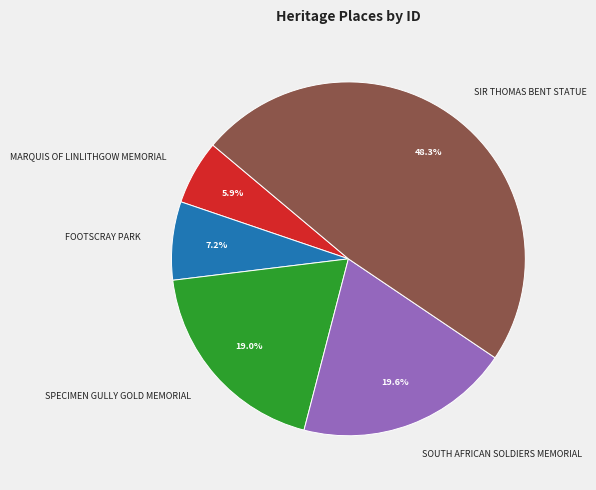

What is the ratio of the value at SPECIMEN GULLY GOLD MEMORIAL to the value at SIR THOMAS BENT STATUE?

0.4